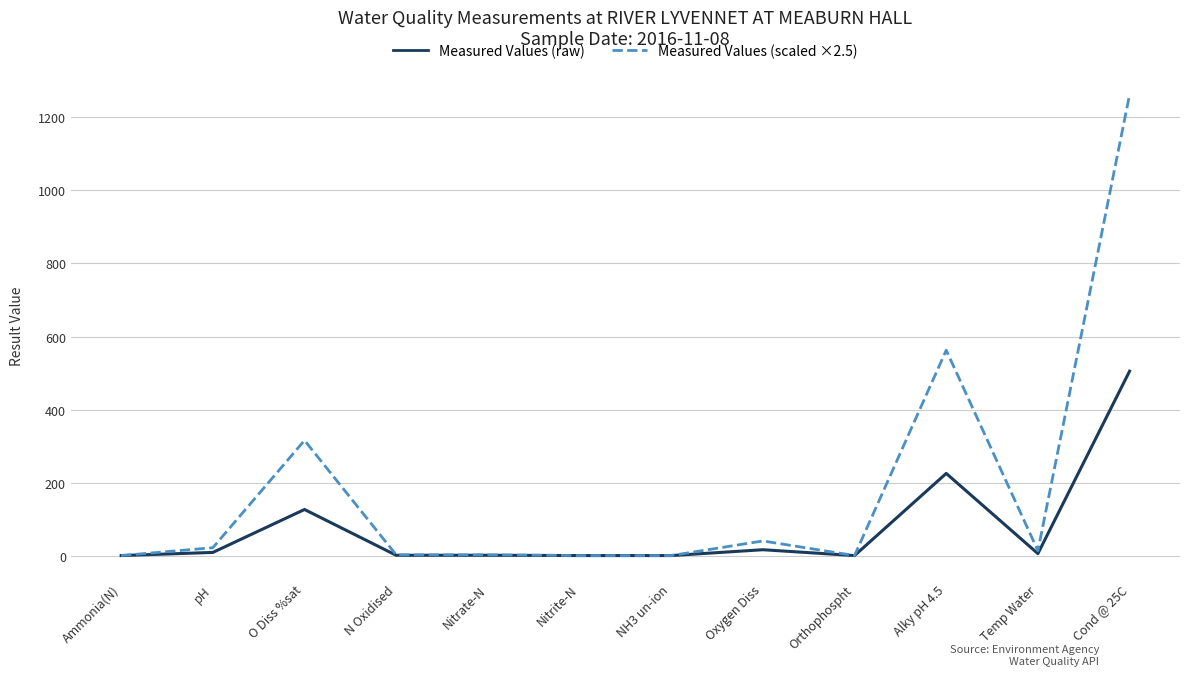

How many series are shown in this chart?

2